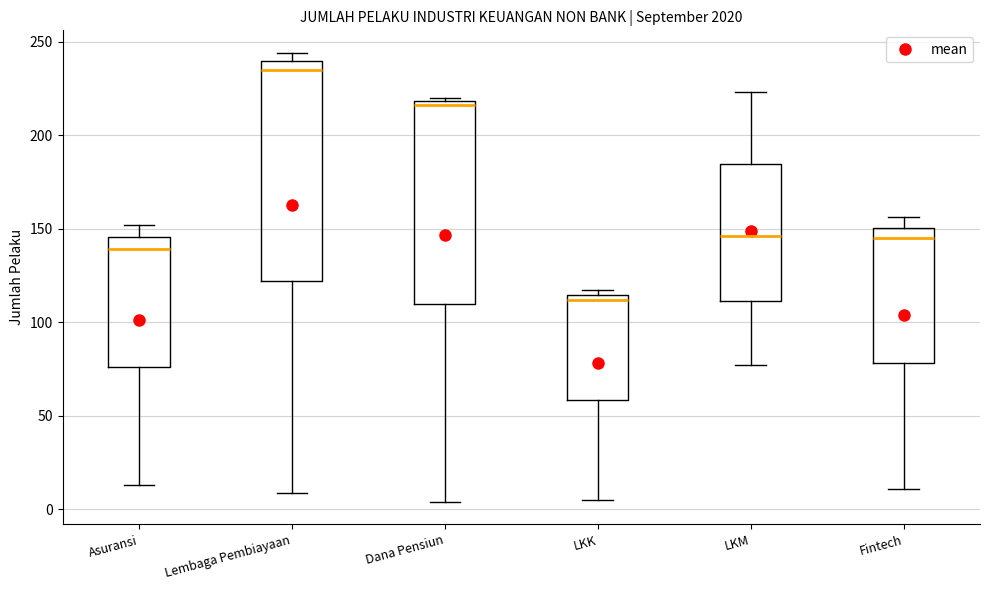

Which box has the highest median line?

Lembaga Pembiayaan